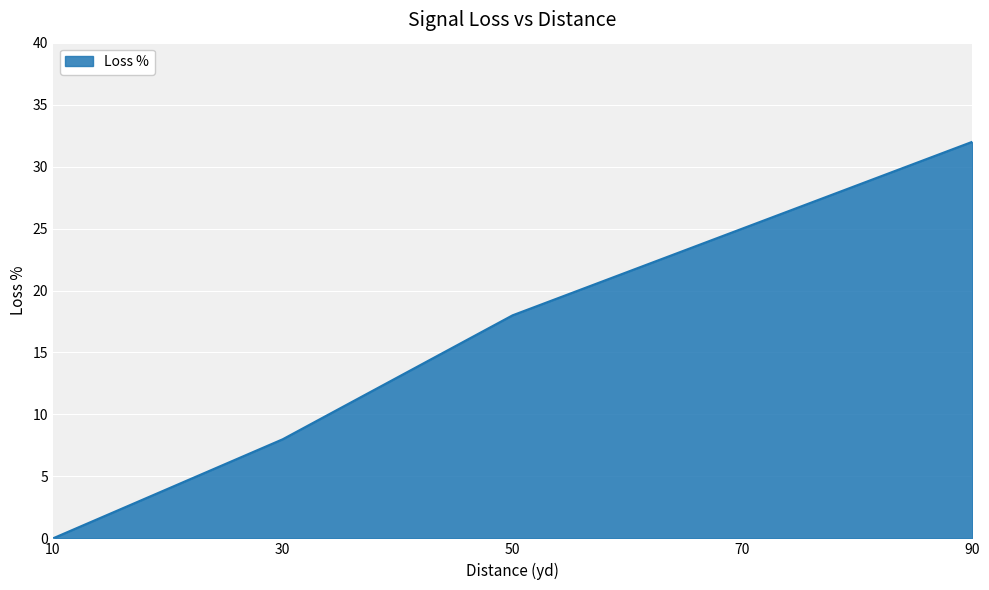

Reading left to right, transcribe all the data shown in this chart.

0	8	18	25	32